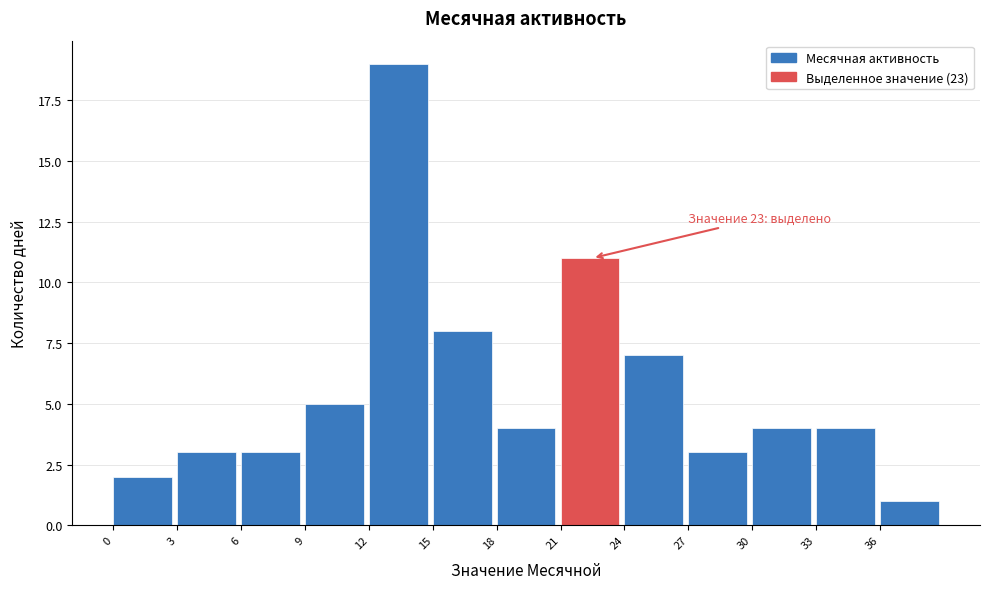

Which range on the x-axis has the tallest bar?

12 to 15